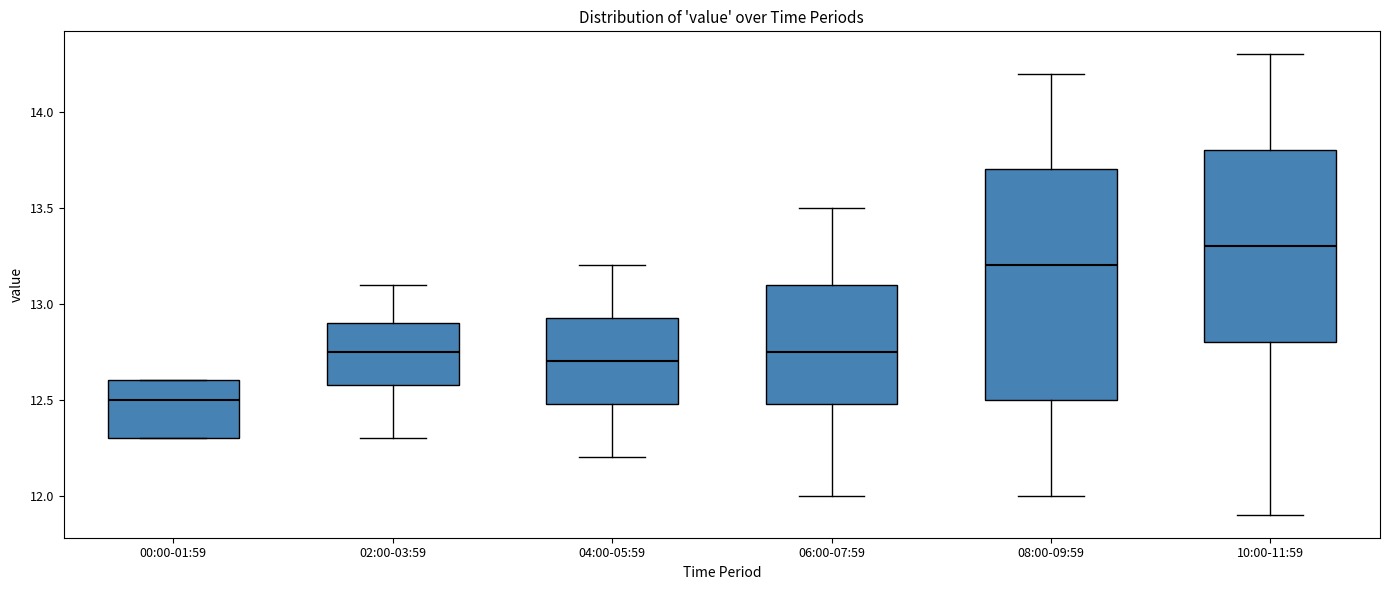

Reading left to right, transcribe this box plot: for each box, give where its median line is, the range the box spans, and where its two whiskers end, as read against the y-axis. The values are not printed on the chart, so give them approximately, as read against the axis.

00:00-01:59: median 12.50, box 12.30 to 12.60, whiskers 12.30 to 12.60
02:00-03:59: median 12.75, box 12.60 to 12.90, whiskers 12.30 to 13.10
04:00-05:59: median 12.70, box 12.50 to 12.95, whiskers 12.20 to 13.20
06:00-07:59: median 12.75, box 12.50 to 13.10, whiskers 12.00 to 13.50
08:00-09:59: median 13.20, box 12.50 to 13.70, whiskers 12.00 to 14.20
10:00-11:59: median 13.30, box 12.80 to 13.80, whiskers 11.90 to 14.30